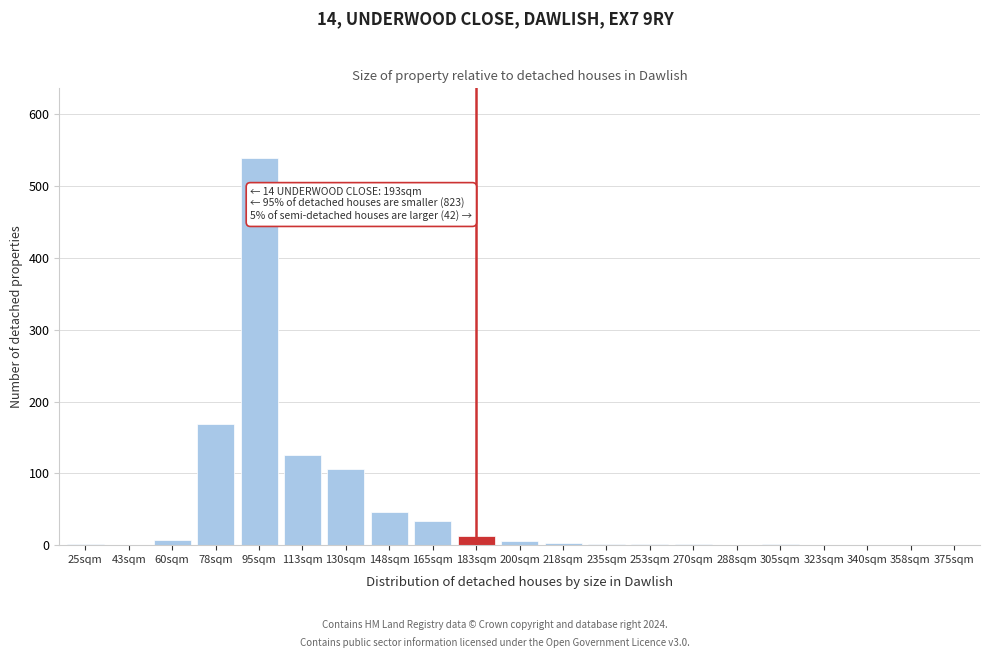

True or false: the data shows 0 at 375sqm.

True